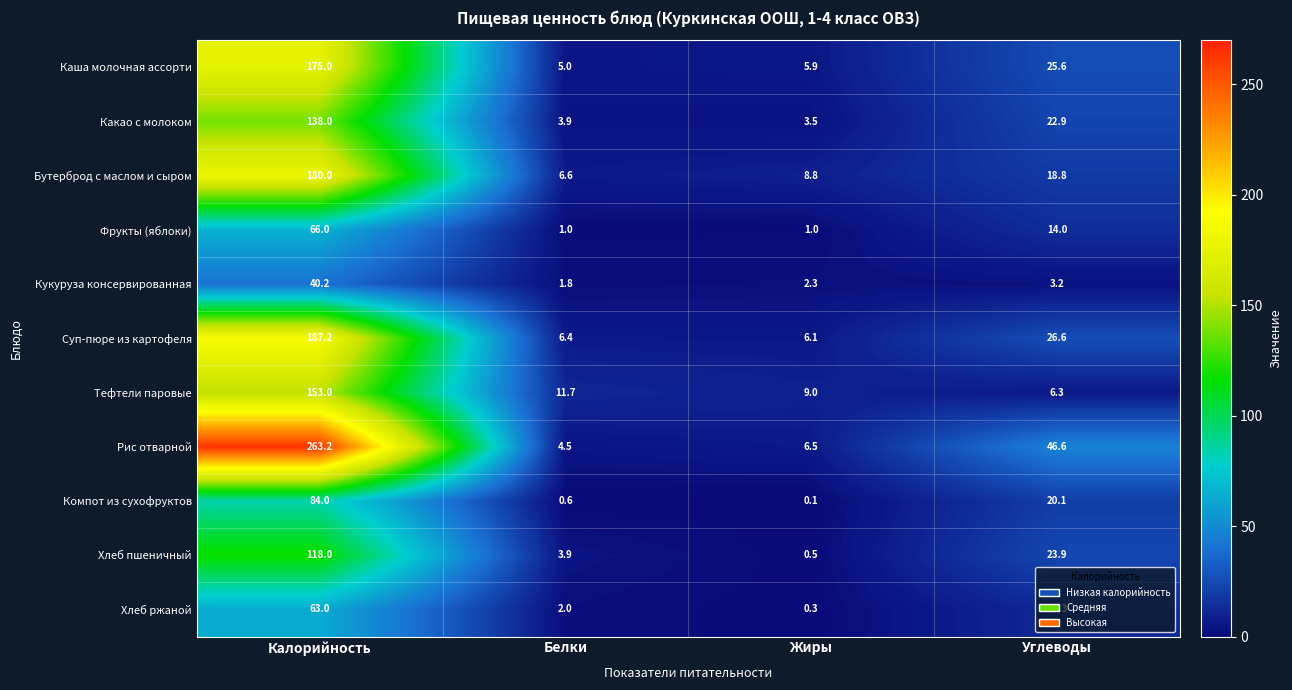

Where does the Кукуруза консервированная series first go above 3?

Калорийность